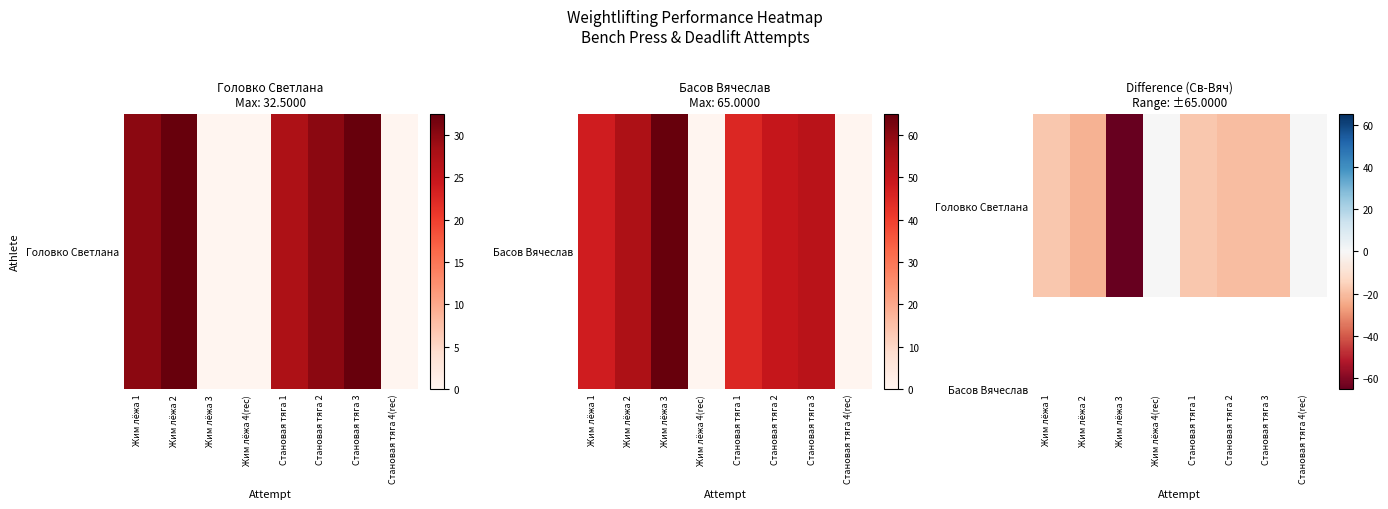

How many data points does each series have?

8